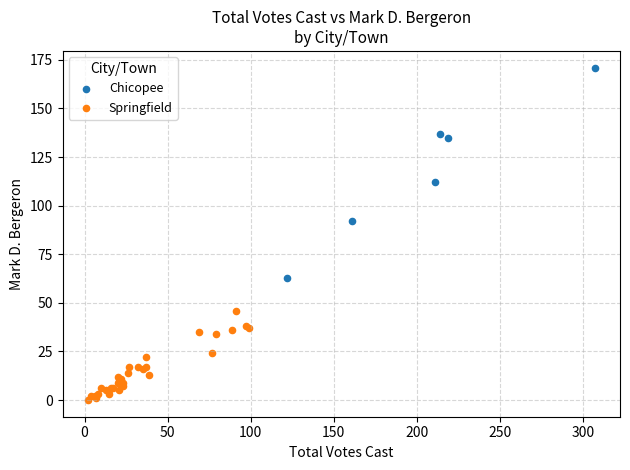

Which series has the largest Y range (max minus min)?

Chicopee